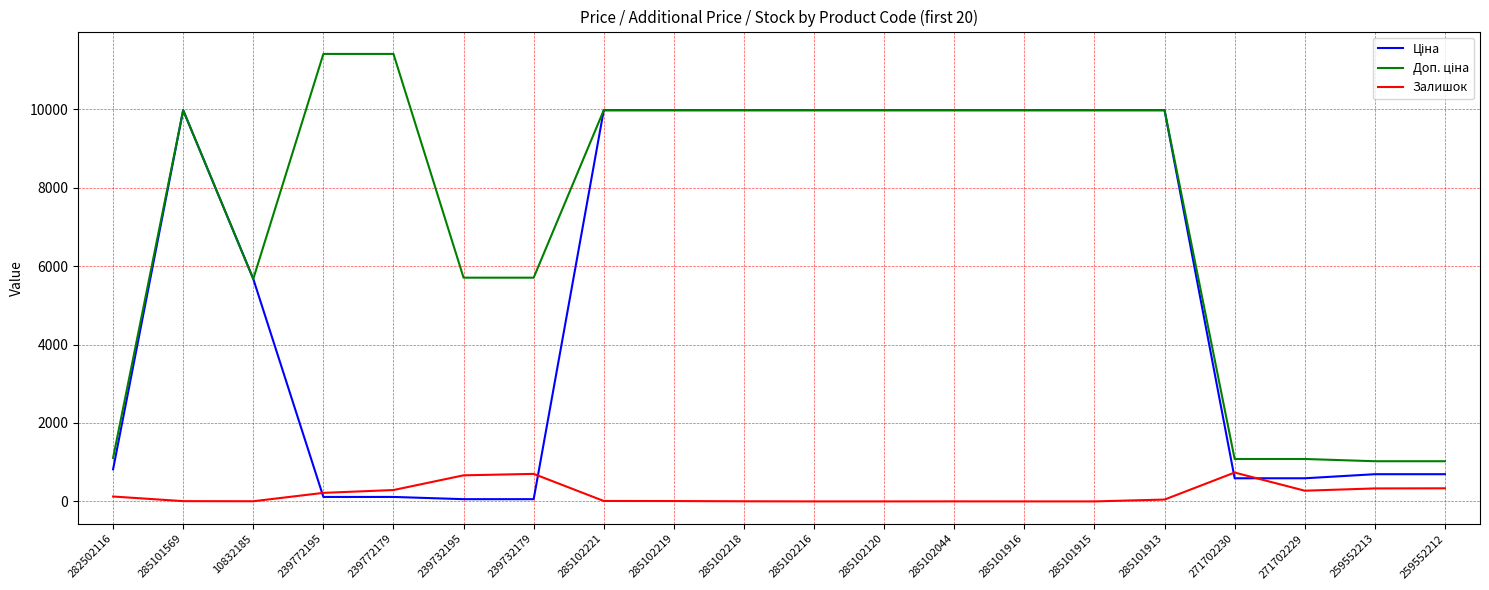

Is it true that Залишок equals 0.0 at 285101916?

True